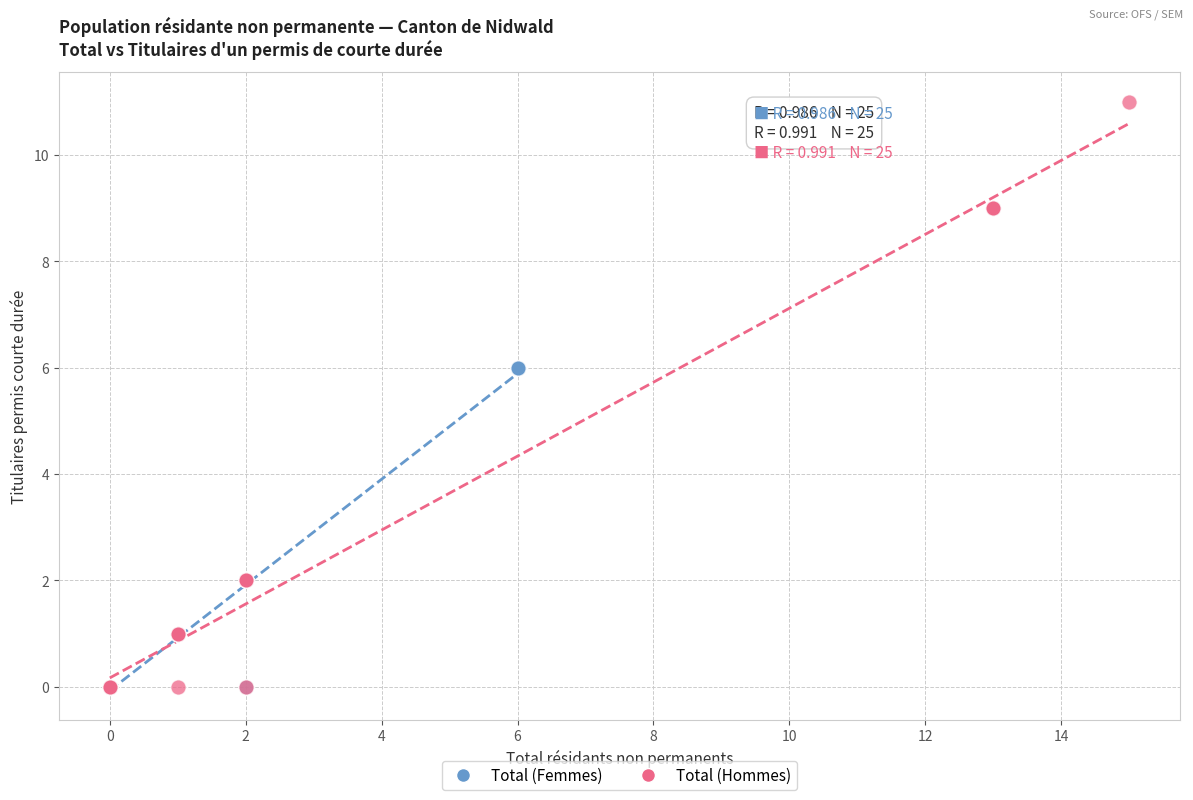

Which series reaches the maximum Y coordinate?

Total (Hommes)